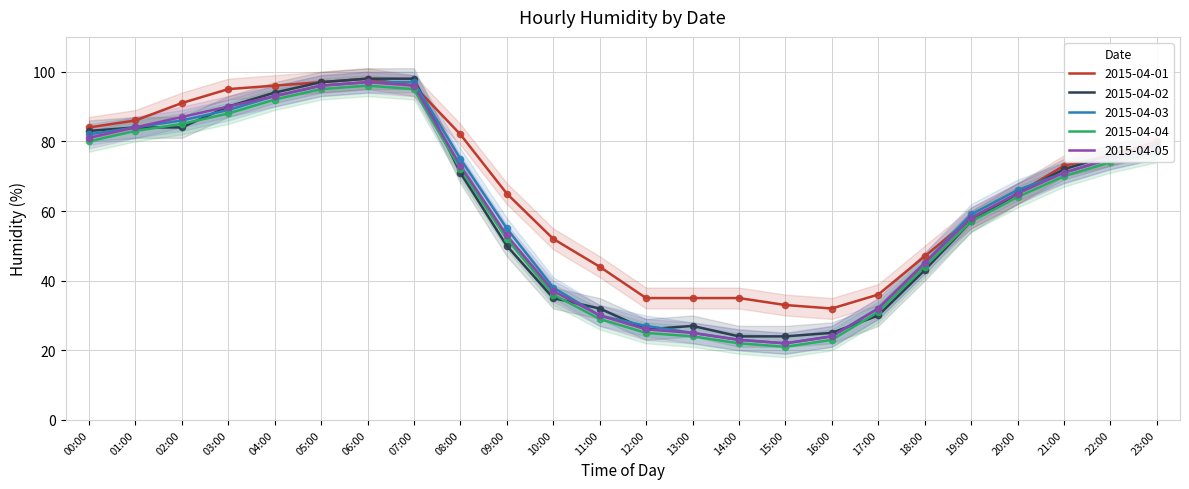

What are all the series names shown in the legend?

2015-04-01, 2015-04-02, 2015-04-03, 2015-04-04, 2015-04-05